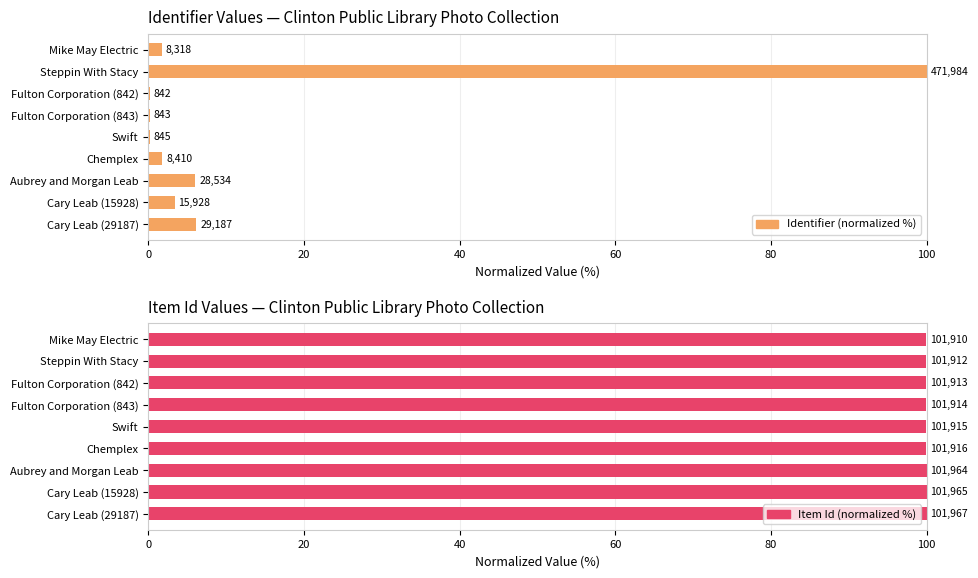

At how many categories does at least one series exceed 18?

9